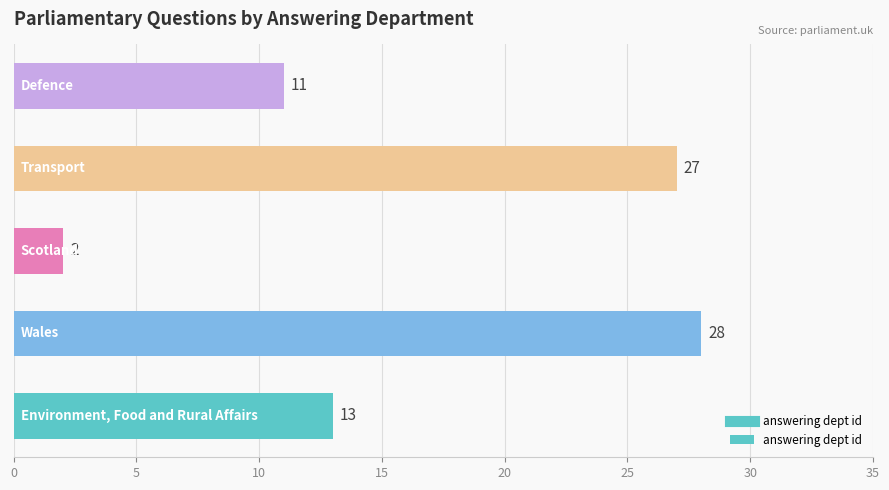

What is the difference between the maximum and minimum values?

26